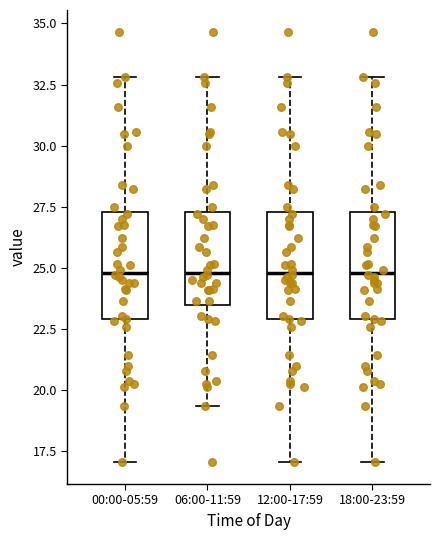

Where does the median line of the box for 06:00-11:59 sit on the y-axis? The values are not printed on the chart, so give them approximately, as read against the axis.

25.0